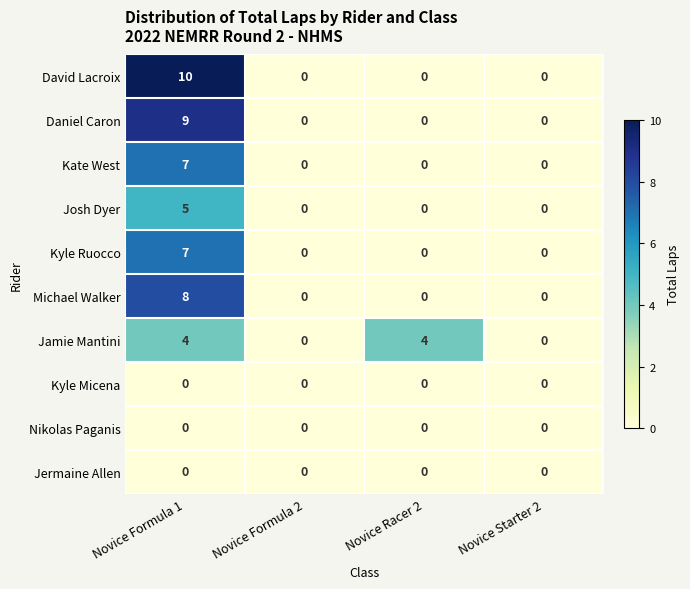

Which series has the largest range (max minus min)?

David Lacroix